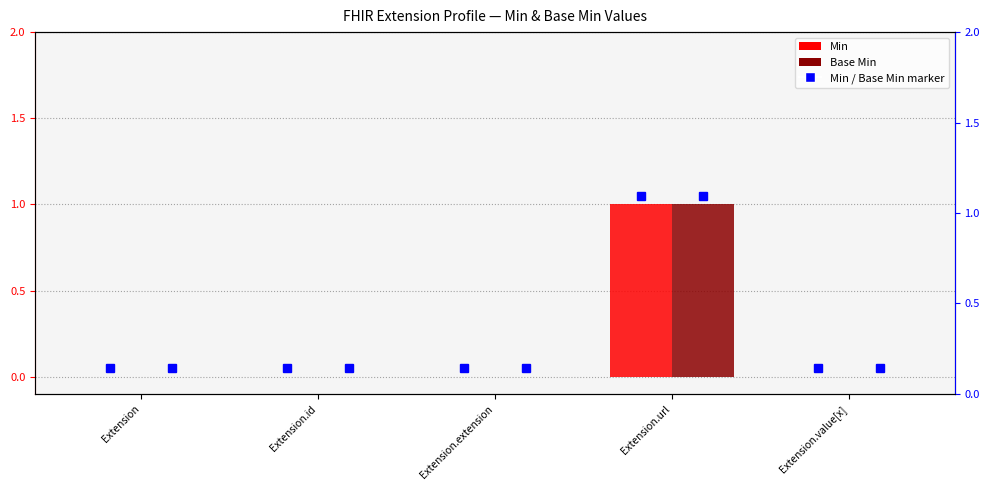

List the series in order of their peak value, lowest first.

Min, Base Min